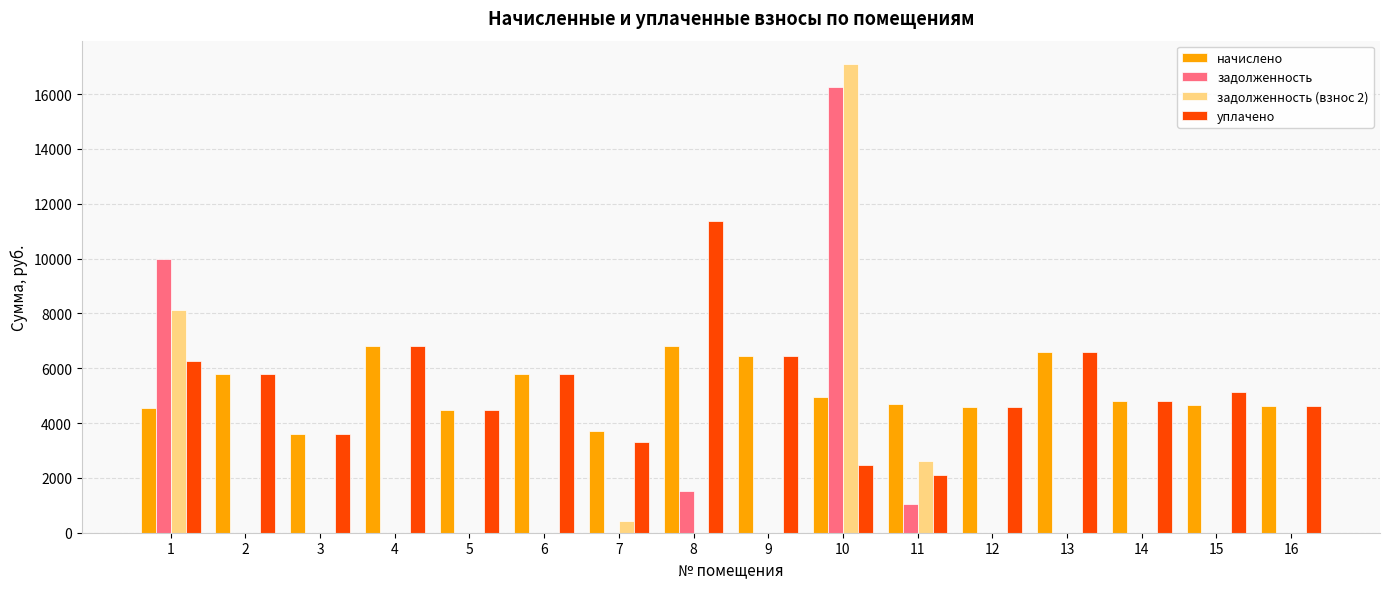

True or false: уплачено has a value of 8267.4 at 2.

False